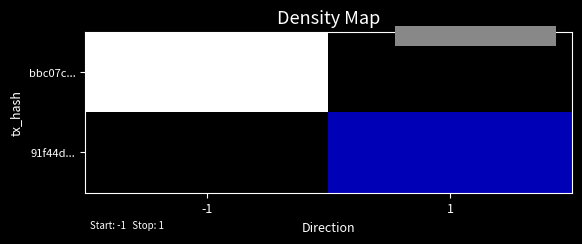

Reading left to right, extract all data points from this chart.

bbc07c...: -1=53	1=0
91f44d...: -1=0	1=11